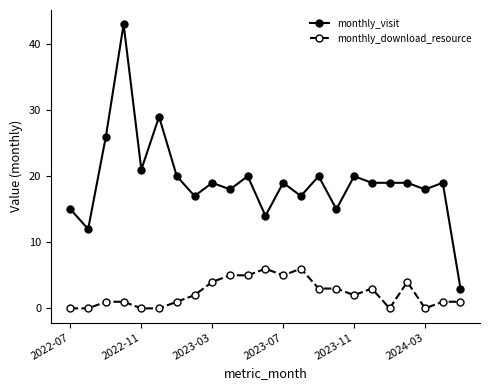

True or false: monthly_download_resource and monthly_visit cross at least once.

False